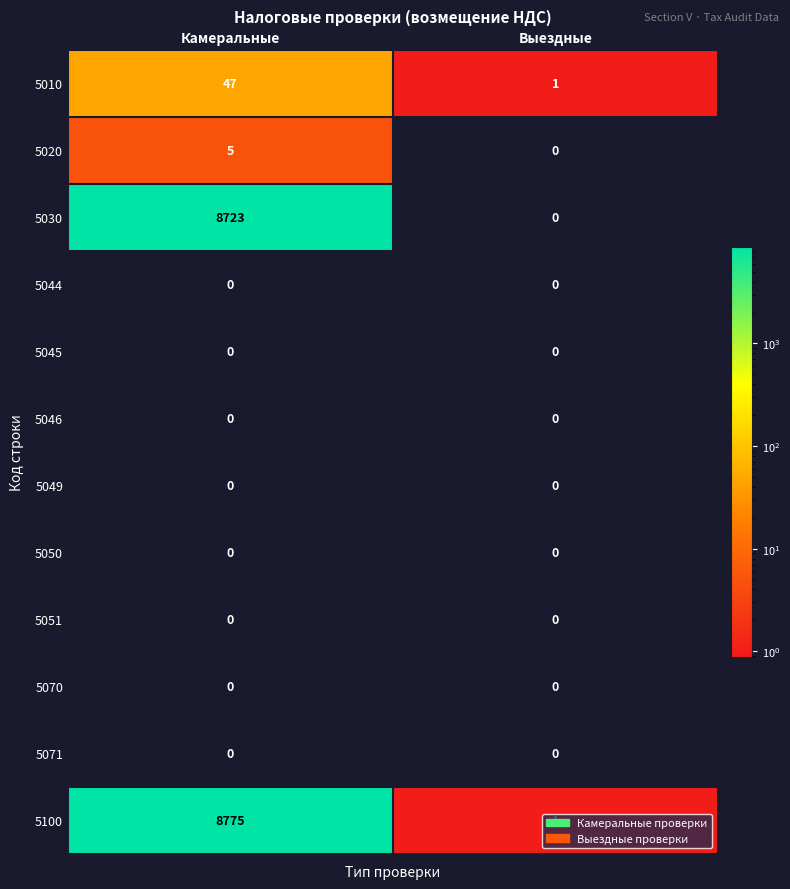

Which series changed the most between Камеральные and Выездные?

5100